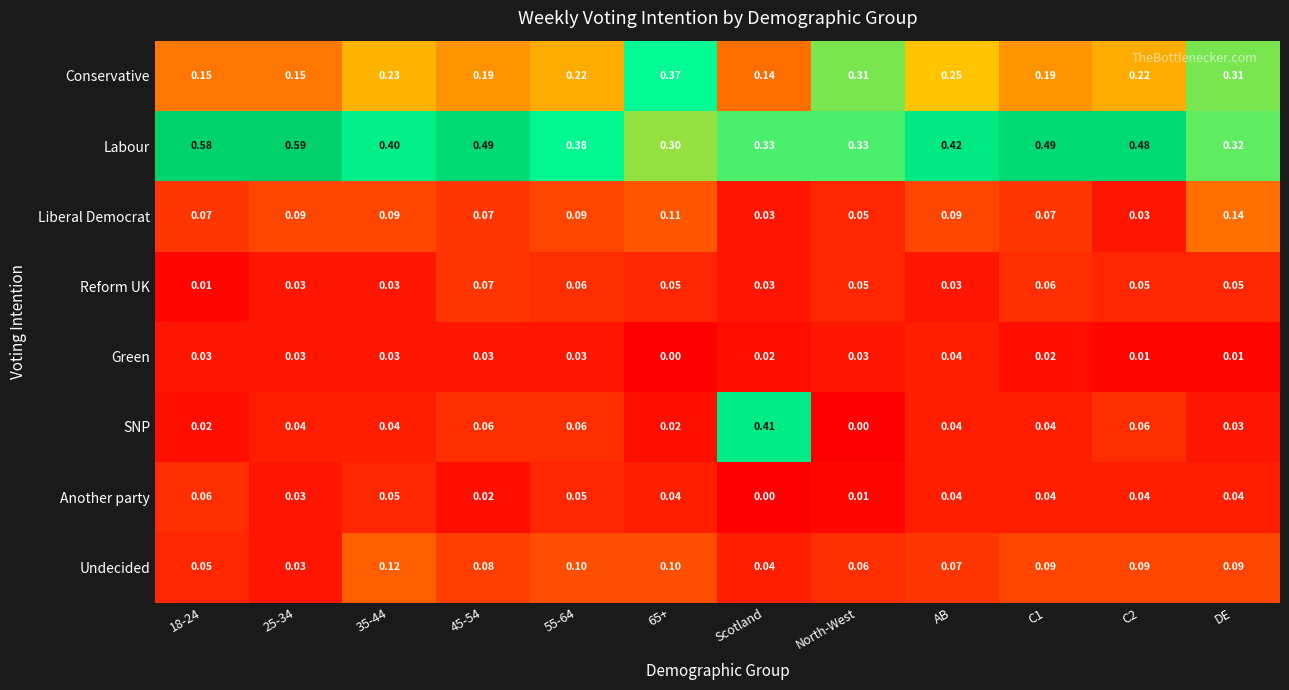

Which series has the largest total across all categories?

Labour